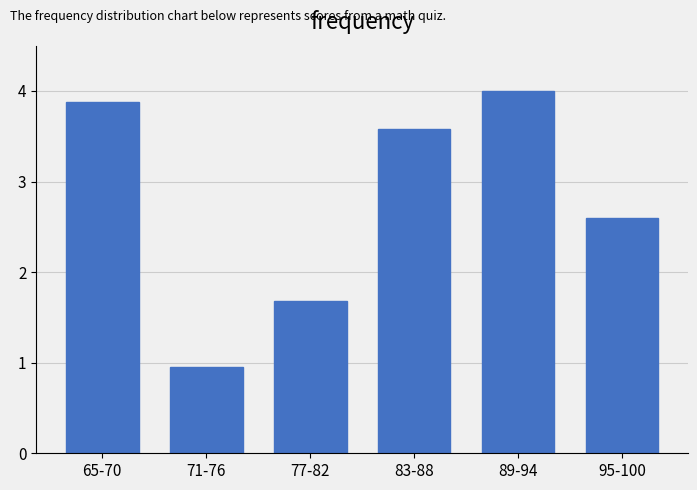

What is the label of the 6th bar from the left?

95-100